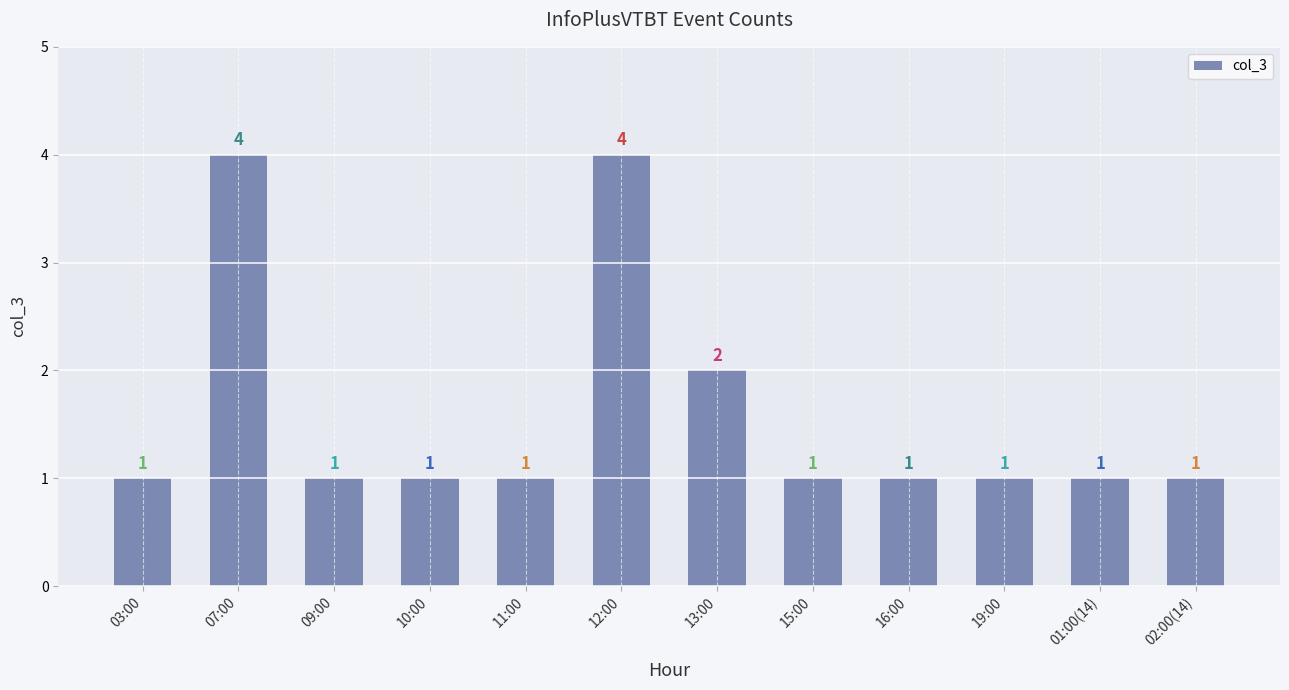

Approximately how many times larger is the value at 03:00 compared to 19:00?

1.0